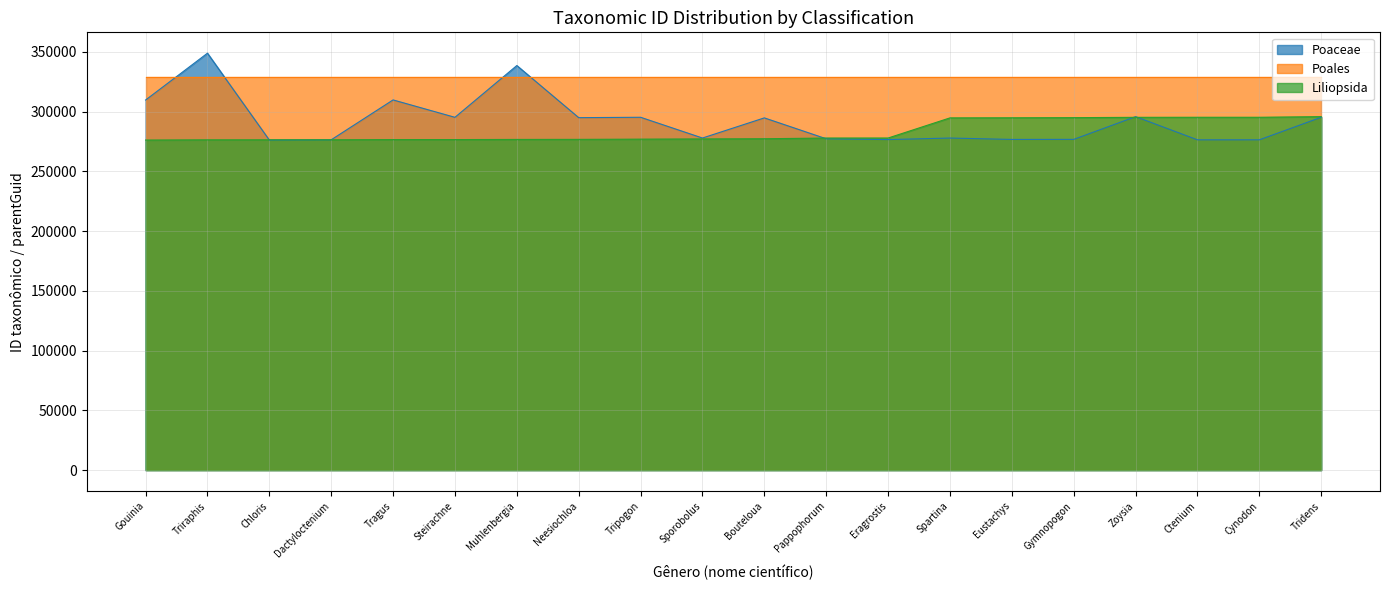

Rank the series by their maximum value, from lowest to highest.

Liliopsida, Poales, Poaceae